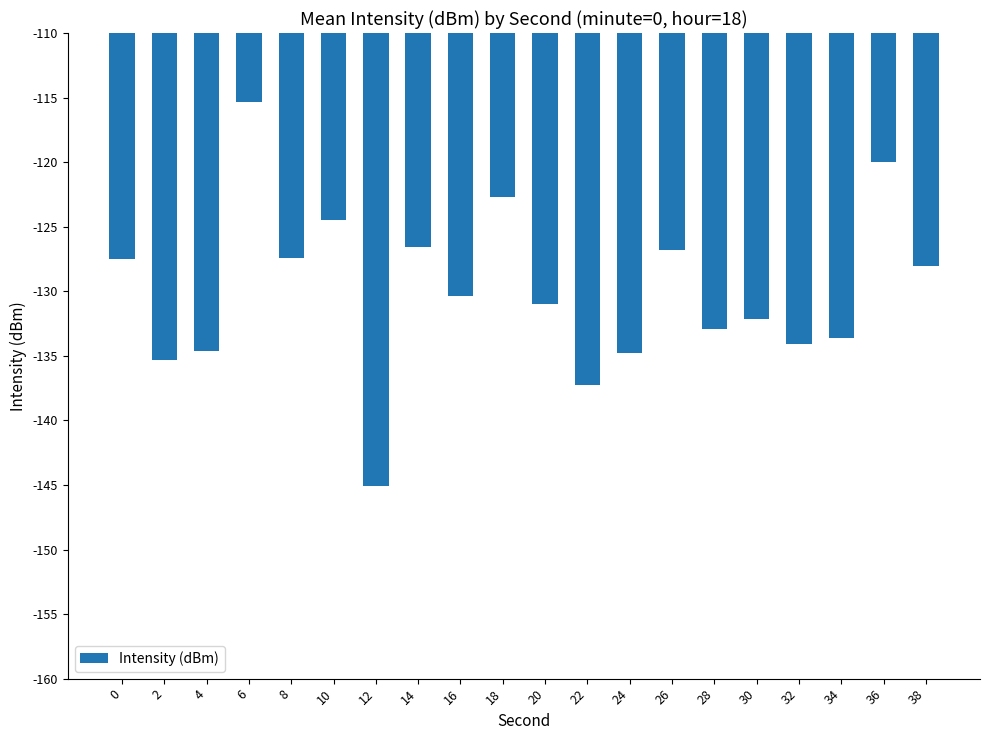

The chart shows a value of -39.4 at 36. True or false?

False